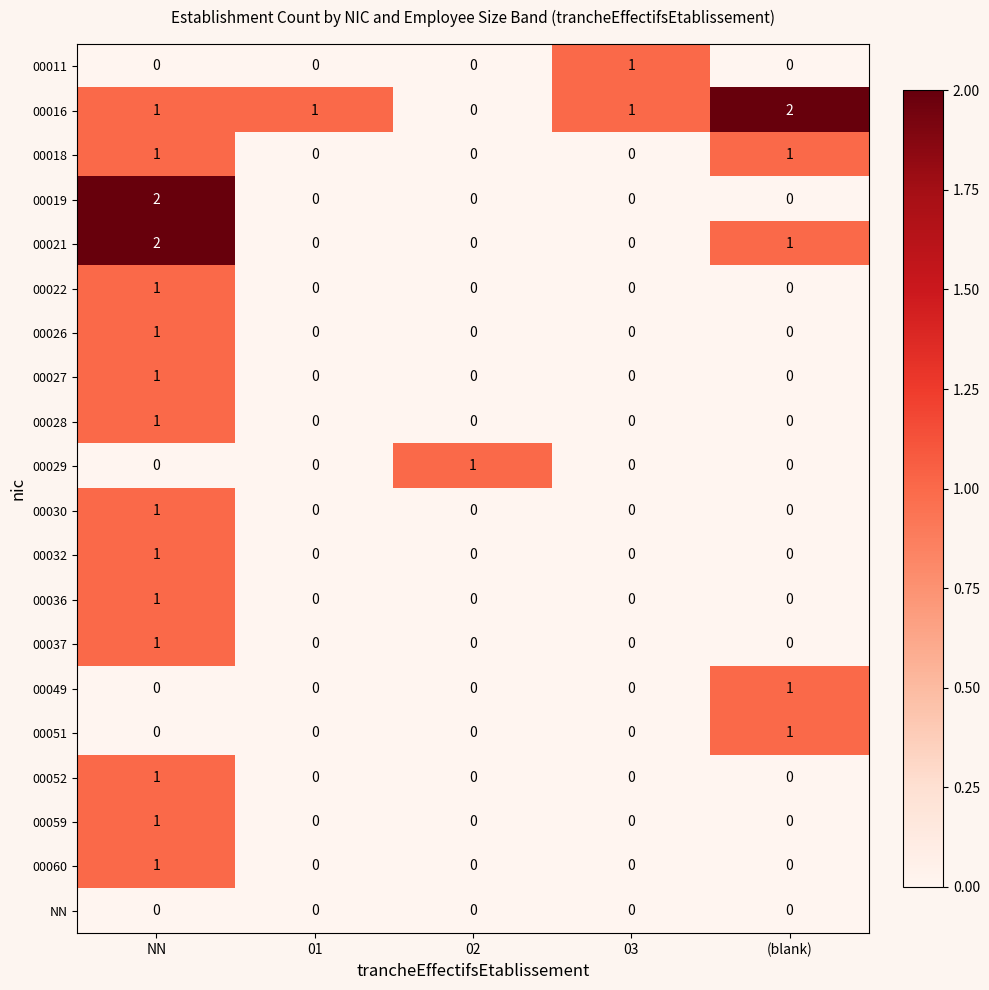

Count the number of data series in this chart.

20